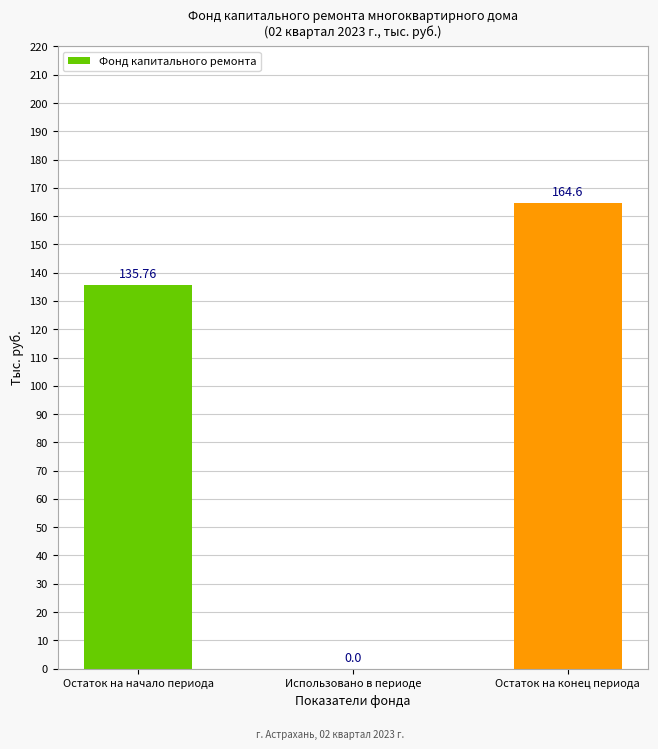

Reading left to right, what are all the values shown in this chart?

Остаток на начало периода=135.8	Использовано в периоде=0.0	Остаток на конец периода=164.6